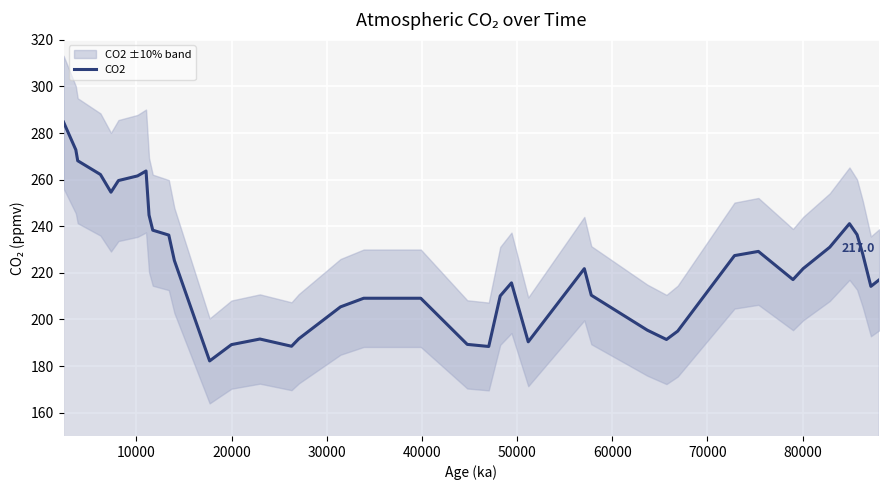

What is the label of the 40th point from the left?

39